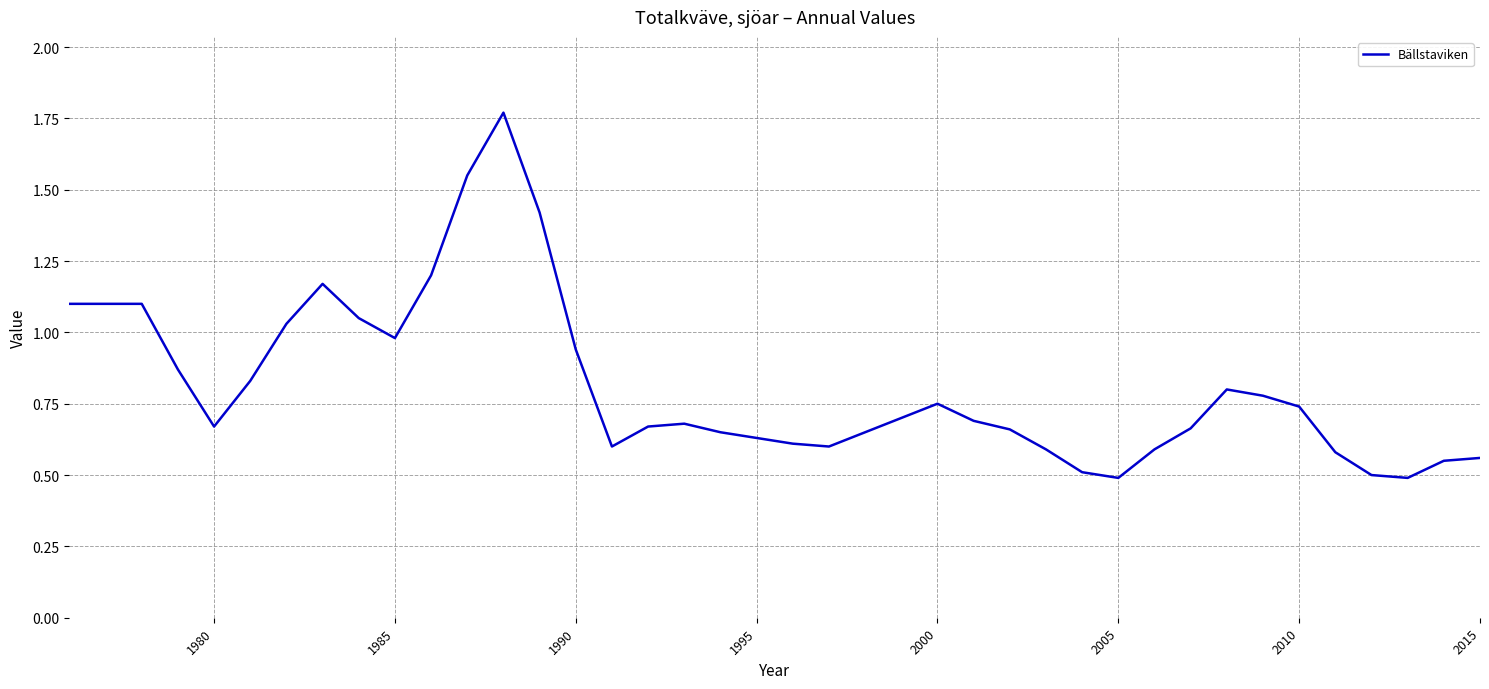

What is the difference between the maximum and minimum values?

1.3